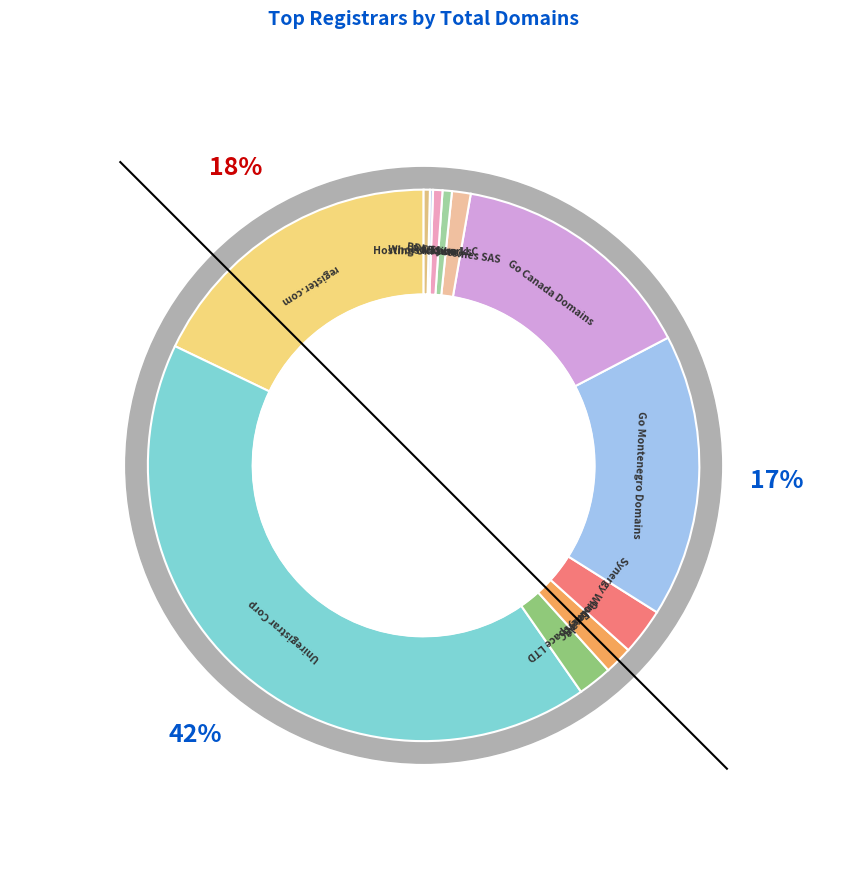

Combined, do Easyspace LTD and Hosting Ukraine LLC account for over 50%?

No